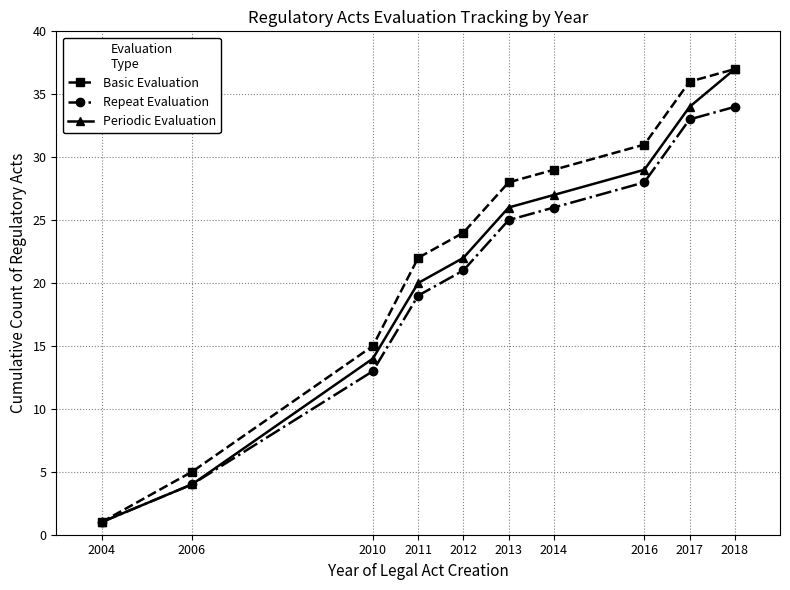

List the series in order of their overall mean, highest first.

Basic Evaluation, Periodic Evaluation, Repeat Evaluation